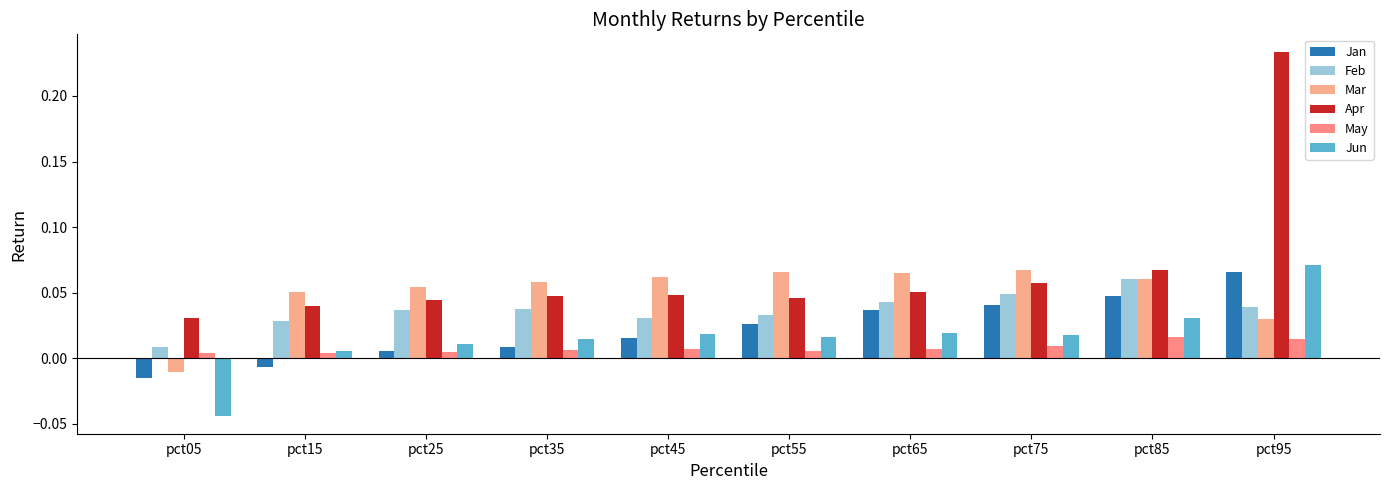

What is the sum of the Mar values at pct55 and pct75?

0.1